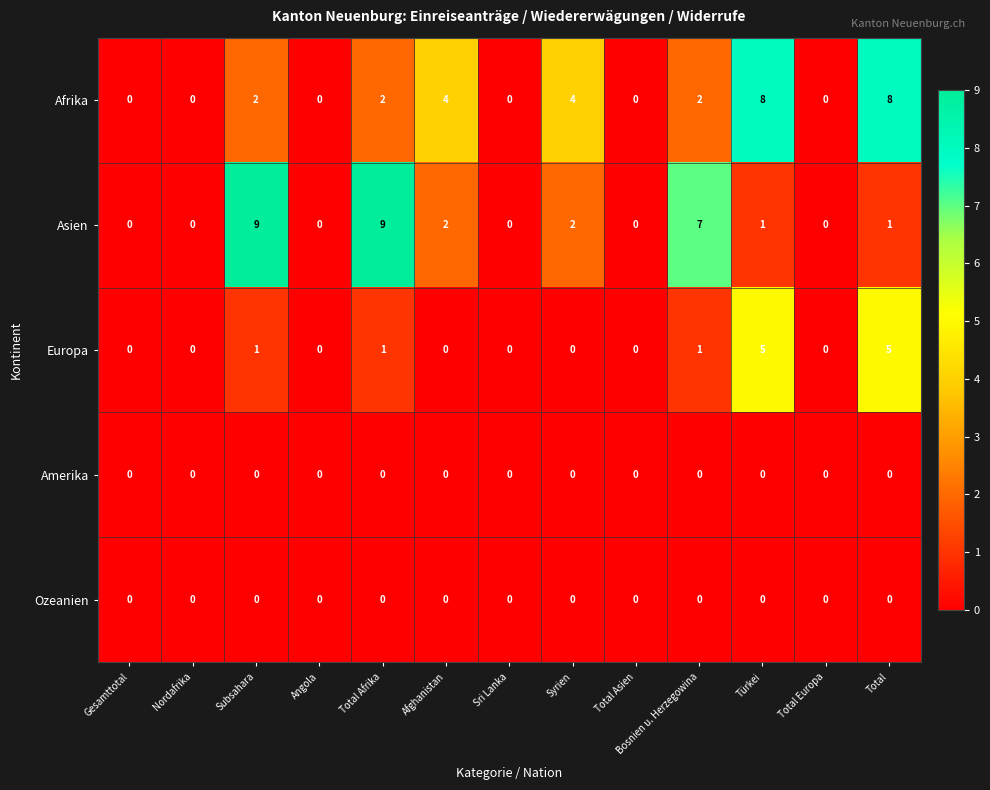

Between Total Afrika and Bosnien u. Herzegowina, which series saw the biggest shift?

Asien